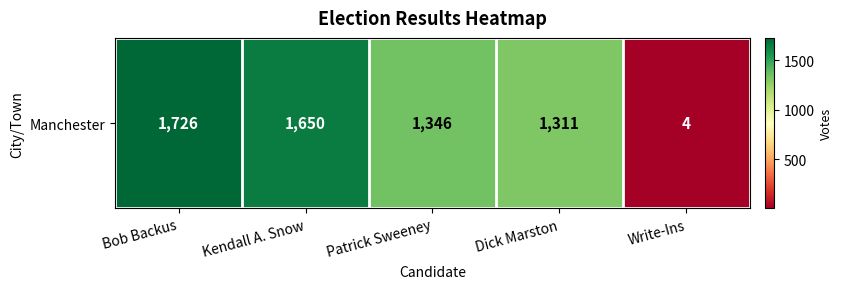

What is the sum of all values?

6037